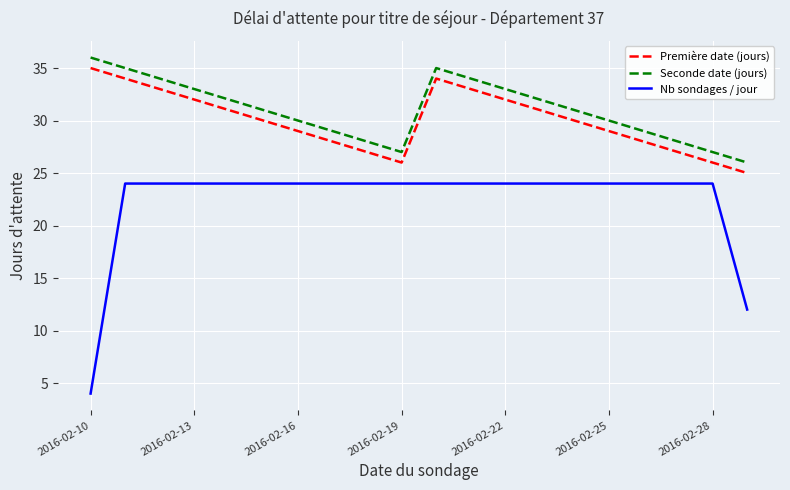

What is the maximum value shown in the chart?

36